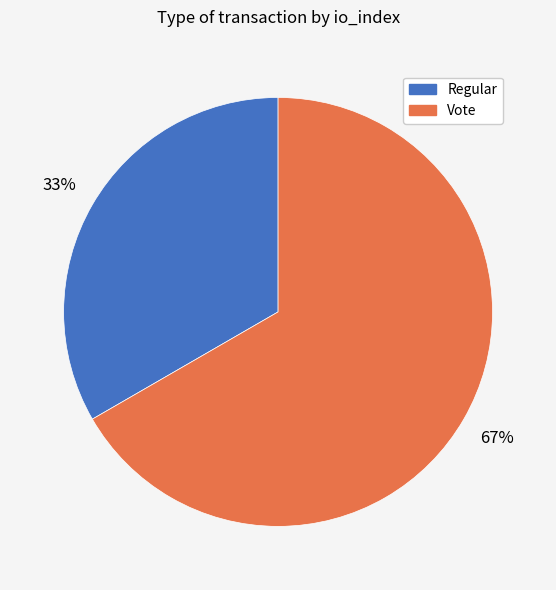

Is the sum of Regular and Vote greater than half?

Yes